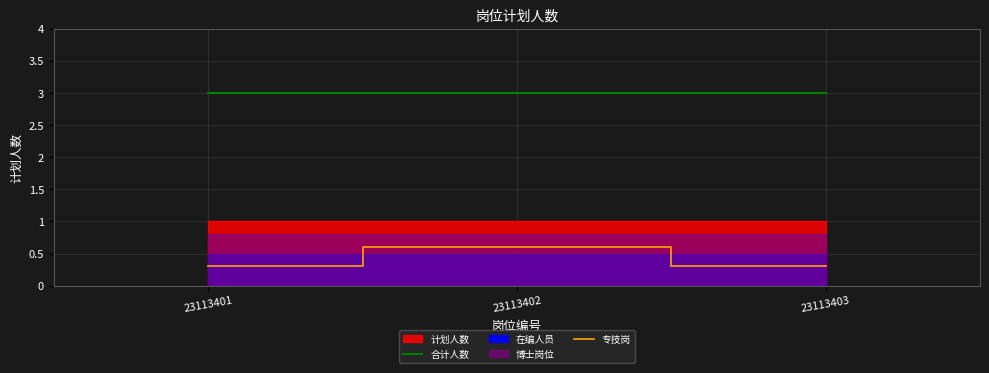

What is the difference between the maximum and second lowest values in the 专技岗 series?

0.3